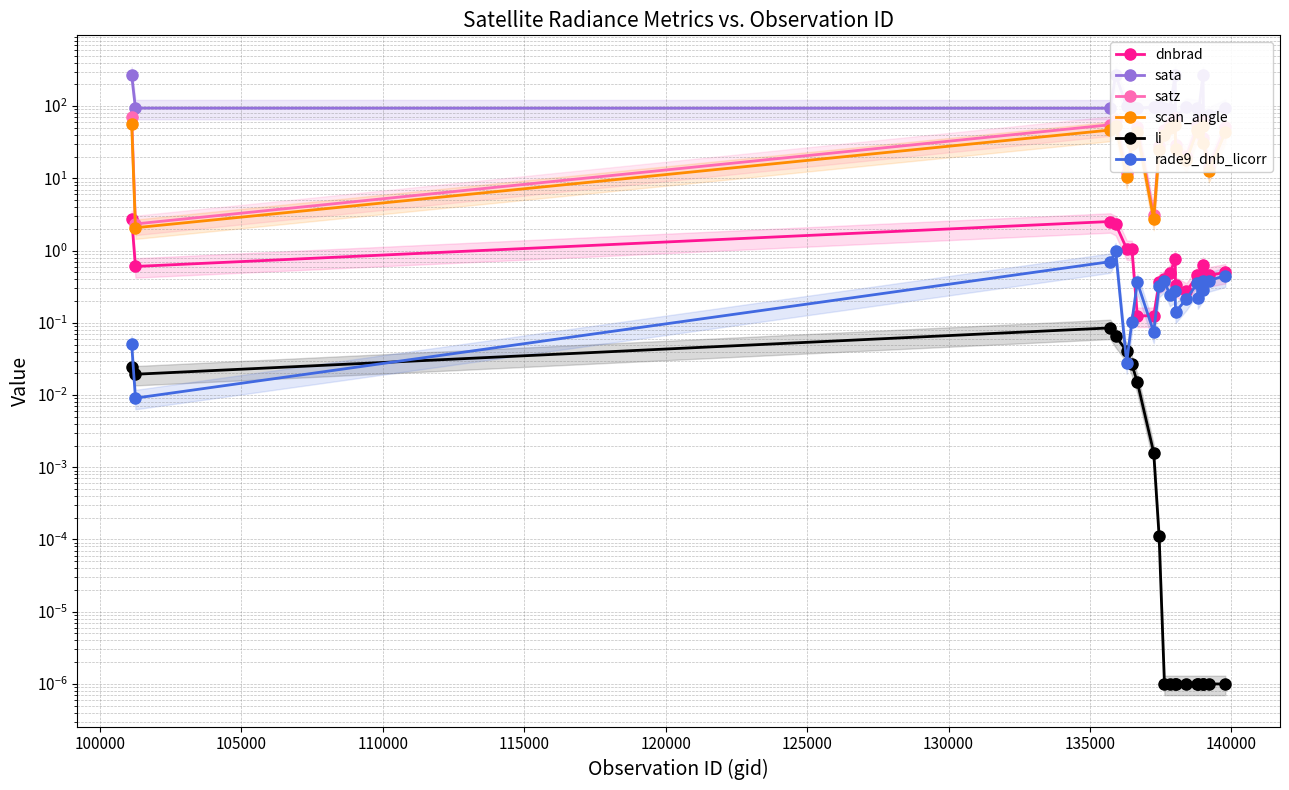

What is the greatest value displayed?

269.8